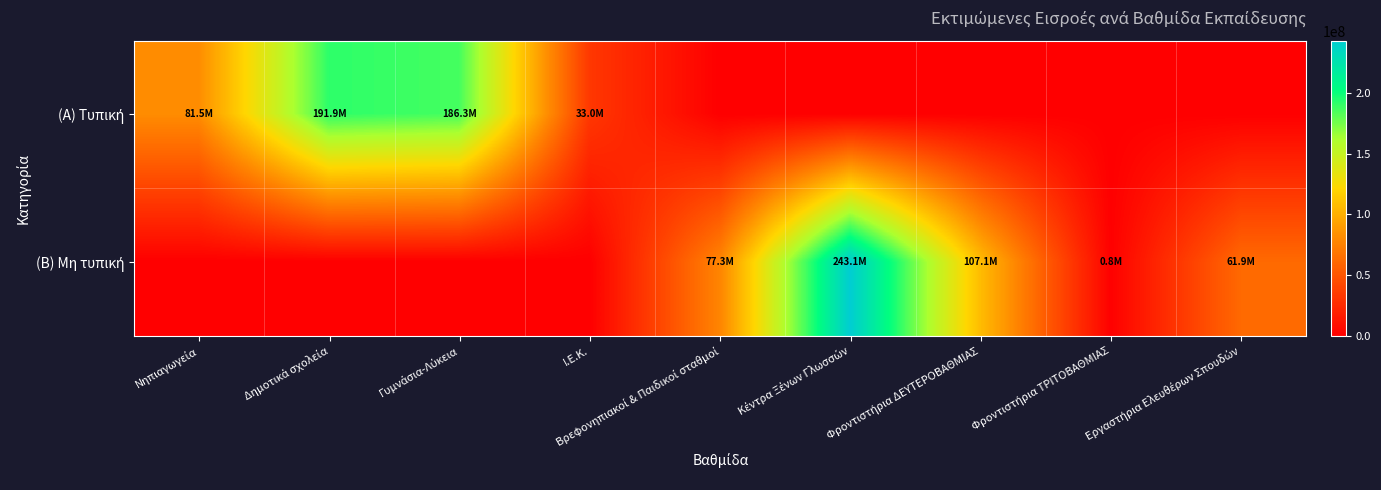

At which category is the sum across all series the highest?

Κέντρα Ξένων Γλωσσών